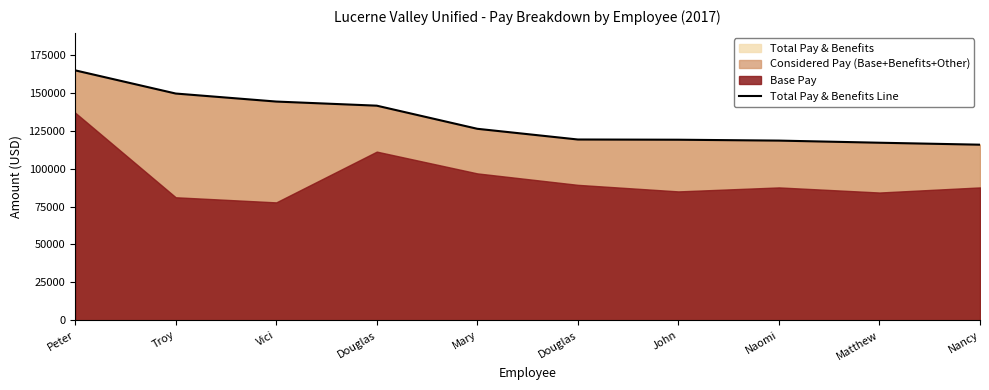

What is the minimum value shown in the chart?

115791